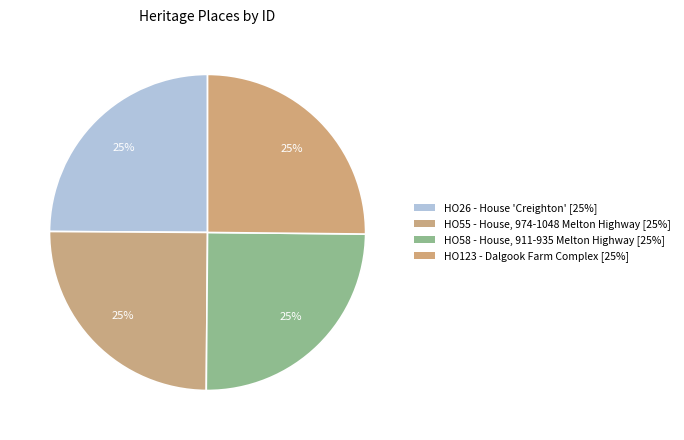

How many segments does this pie chart have?

4